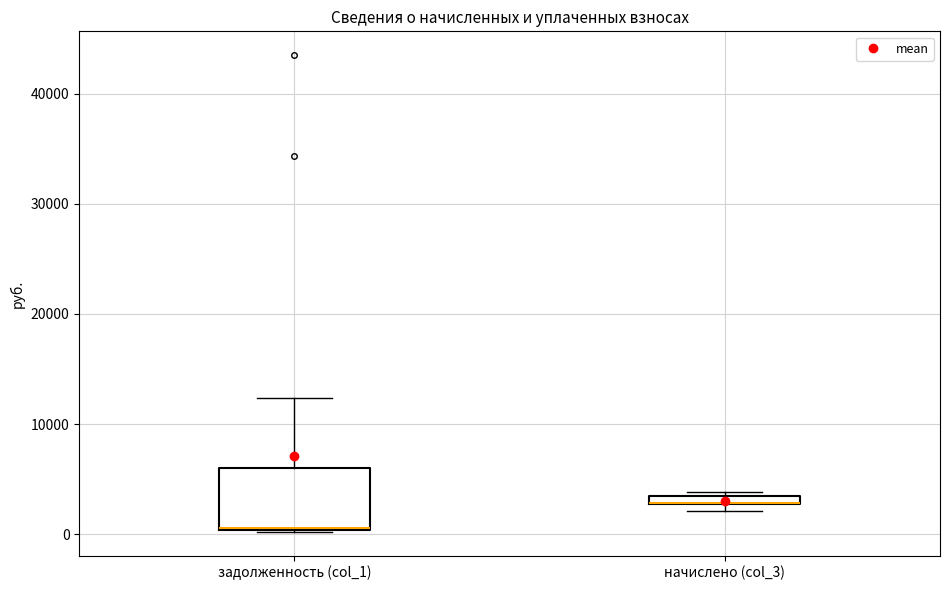

Where is the upper edge of the box for начислено (col_3) on the y-axis? The values are not printed on the chart, so give them approximately, as read against the axis.

4000